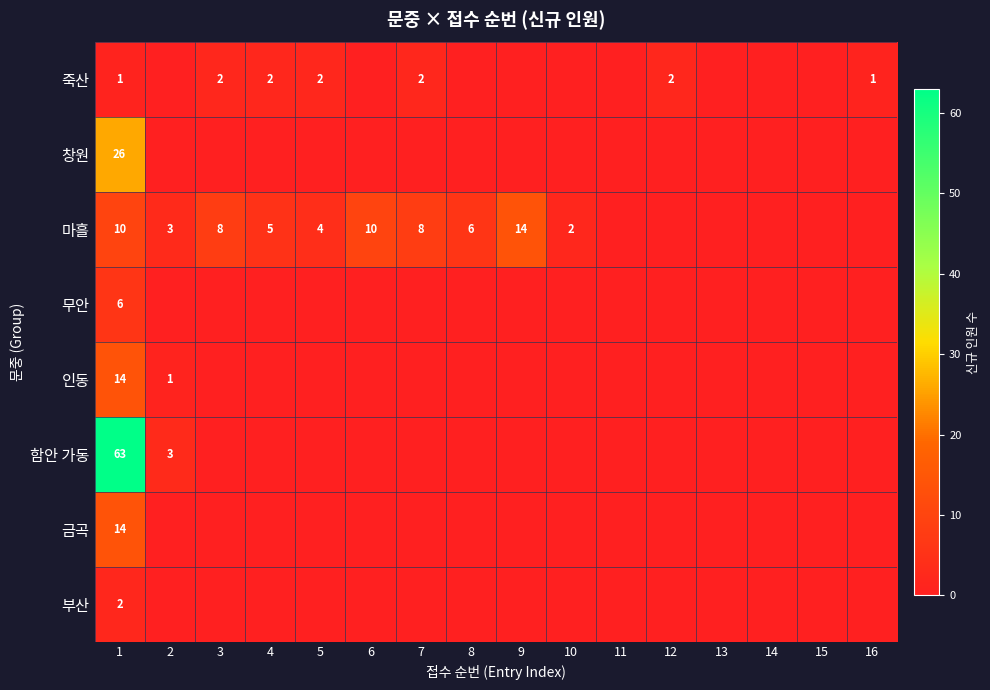

Which category has the highest value across all series?

1